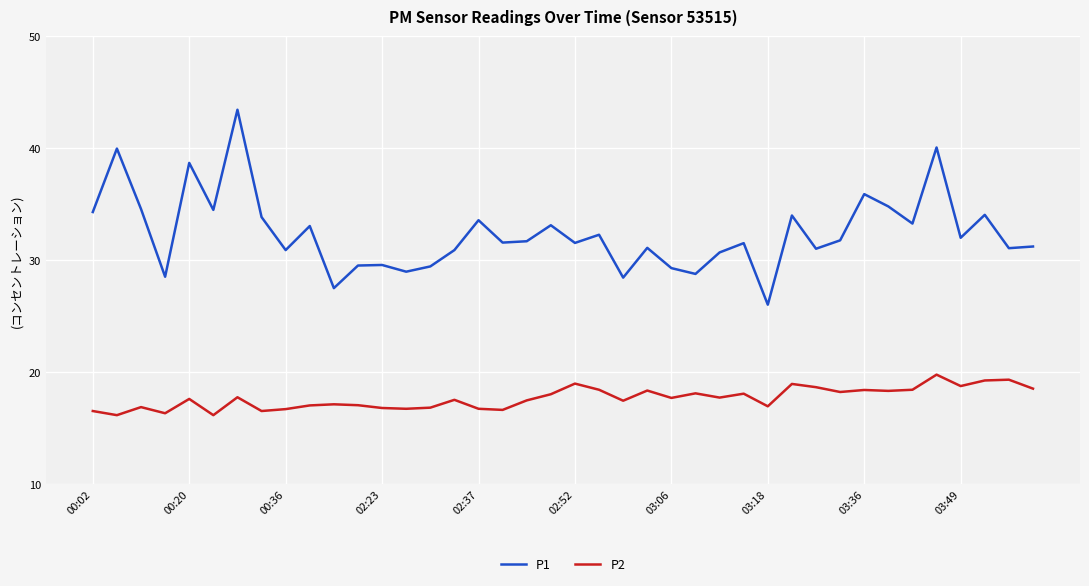

Rank the series by their maximum value, from highest to lowest.

P1, P2